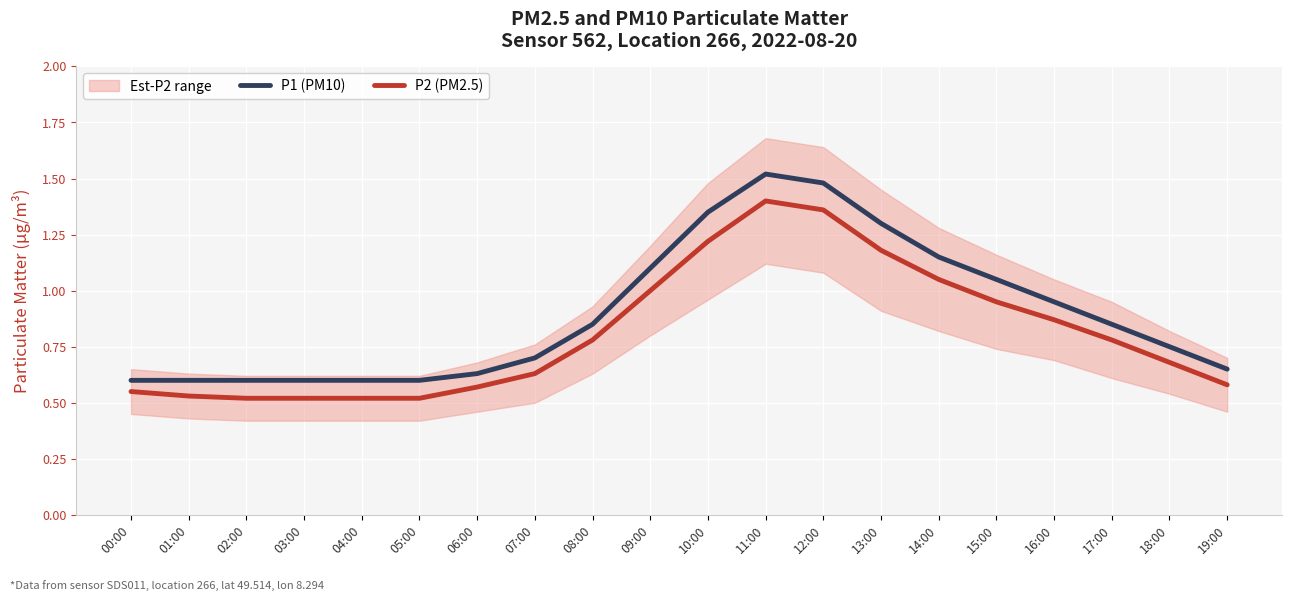

Which category has the highest value in the P1 (PM10) series?

11:00